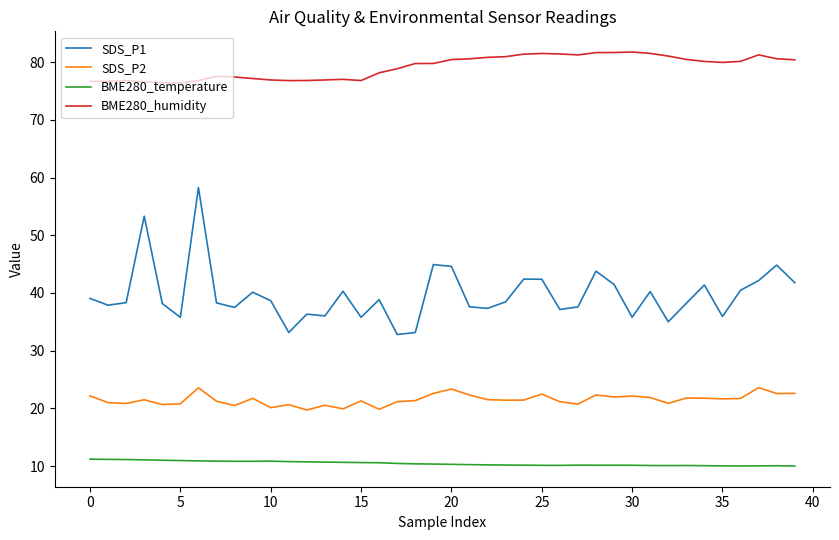

List the series in order of their peak value, highest first.

BME280_humidity, SDS_P1, SDS_P2, BME280_temperature